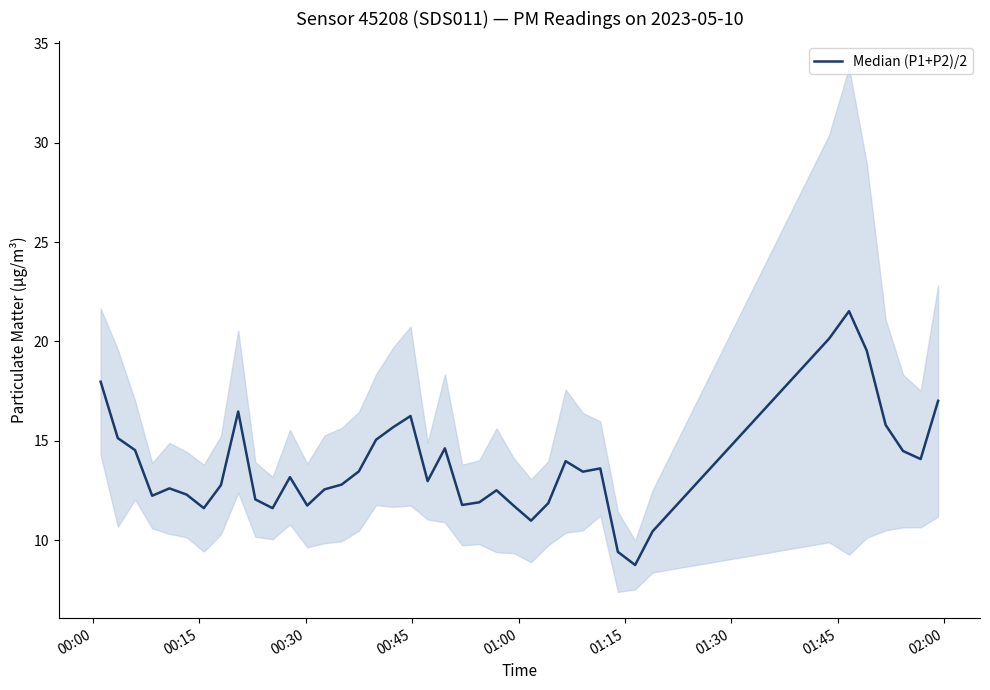

Where does the data first go above 13?

00:00